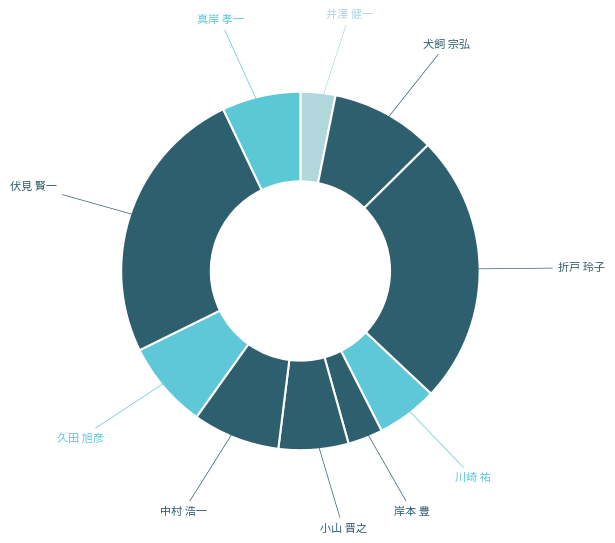

How many segments does this pie chart have?

10